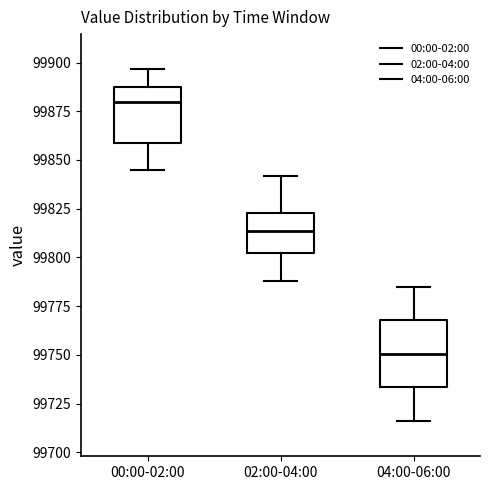

Comparing the boxes themselves (not the whiskers), which one is the tallest?

04:00-06:00